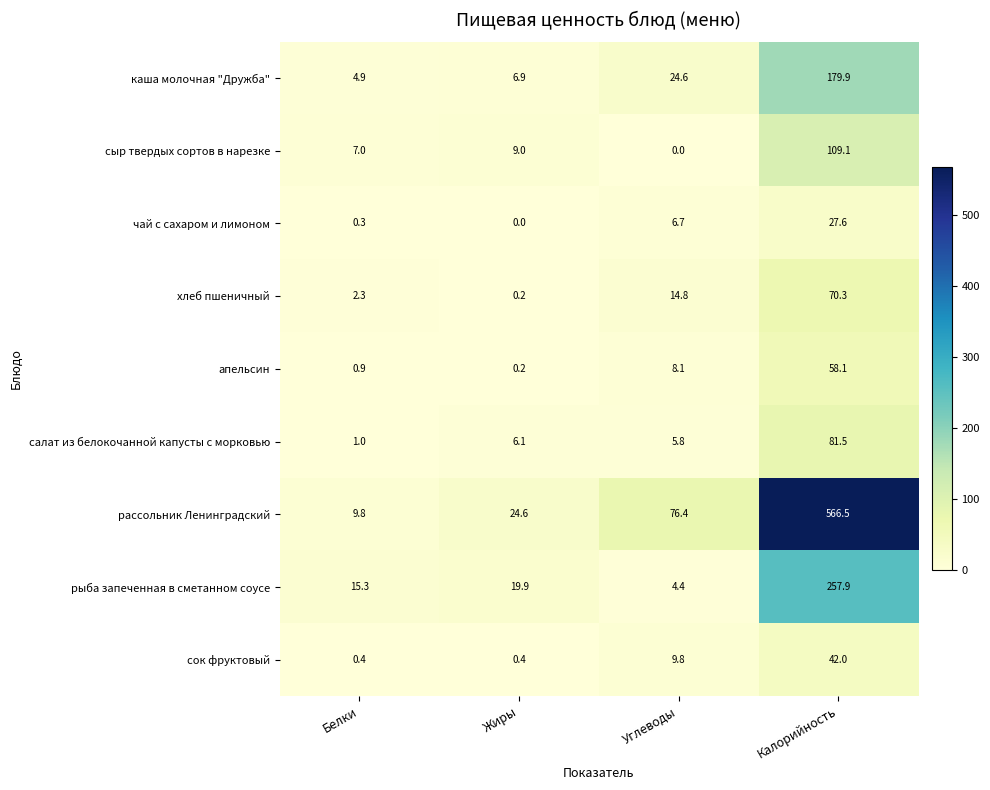

True or false: сыр твердых сортов в нарезке has a value of 109.1 at Калорийность.

True